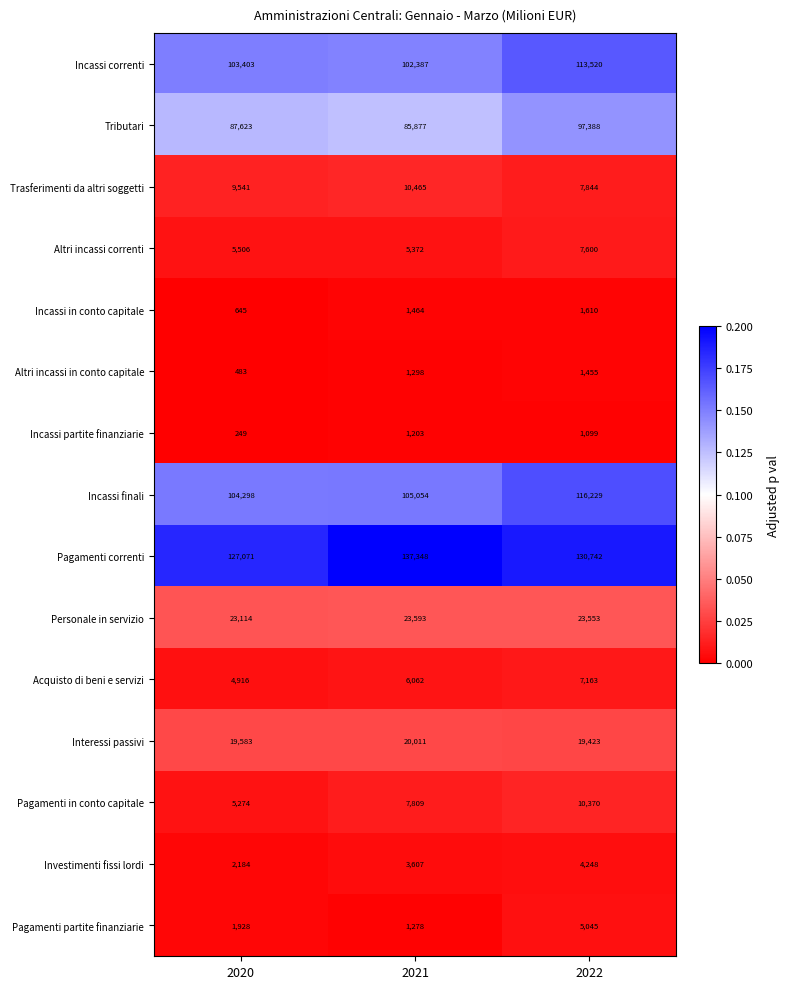

The value of Acquisto di beni e servizi at 2020 is 4916. True or false?

True